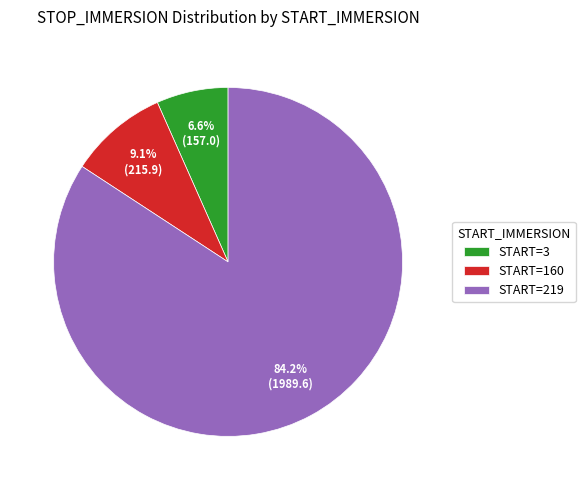

Rank the categories by value from lowest to highest.

START=3, START=160, START=219